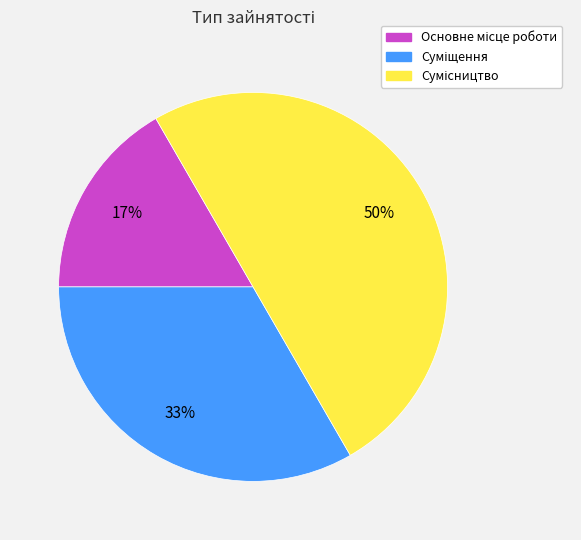

To the nearest percent, what is the average slice percentage?

33%